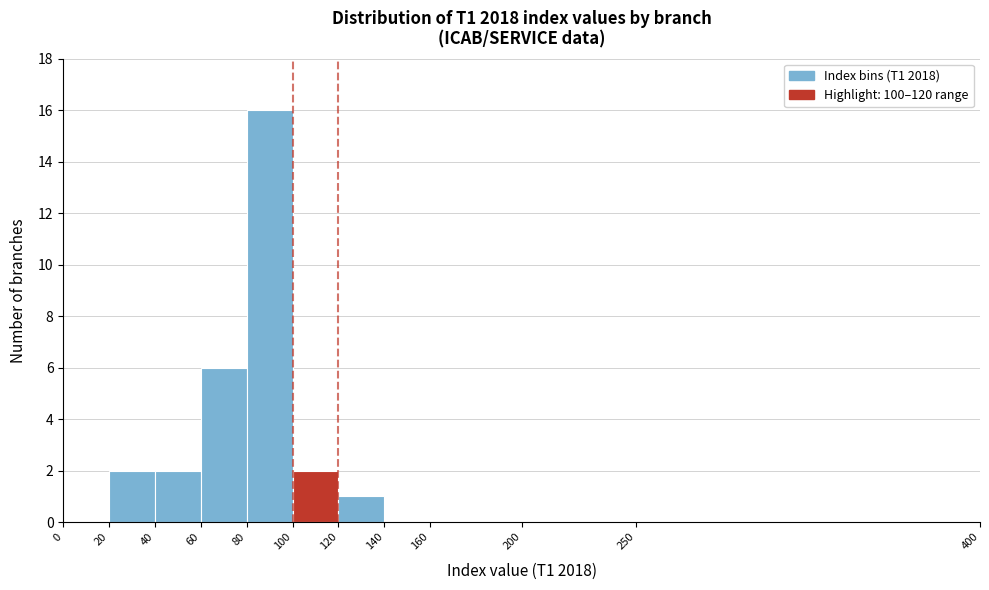

What is the height of the bar covering 100 to 120 on the x-axis? The values are not printed on the chart, so give them approximately, as read against the axis.

2